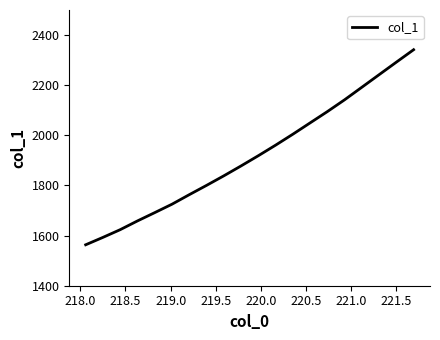

What is the greatest value displayed?

2341.6